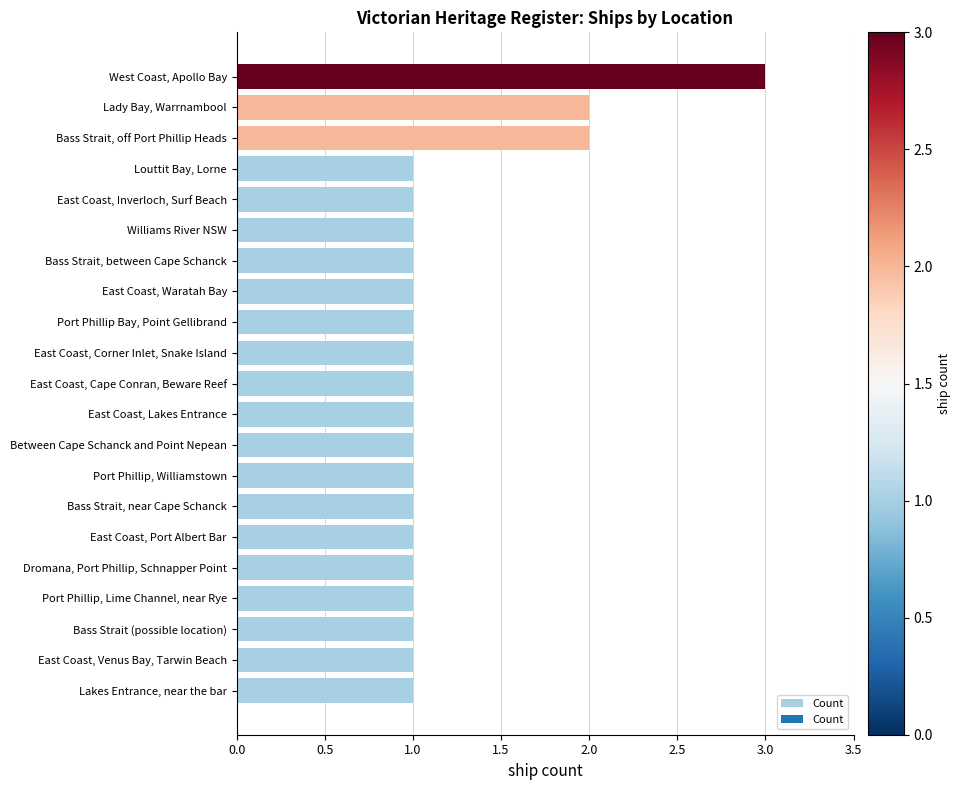

Reading bottom to top, transcribe all the data shown in this chart.

Lakes Entrance, near the bar=1	East Coast, Venus Bay, Tarwin Beach=1	Bass Strait (possible location)=1	Port Phillip, Lime Channel, near Rye=1	Dromana, Port Phillip, Schnapper Point=1	East Coast, Port Albert Bar=1	Bass Strait, near Cape Schanck=1	Port Phillip, Williamstown=1	Between Cape Schanck and Point Nepean=1	East Coast, Lakes Entrance=1	East Coast, Cape Conran, Beware Reef=1	East Coast, Corner Inlet, Snake Island=1	Port Phillip Bay, Point Gellibrand=1	East Coast, Waratah Bay=1	Bass Strait, between Cape Schanck=1	Williams River NSW=1	East Coast, Inverloch, Surf Beach=1	Louttit Bay, Lorne=1	Bass Strait, off Port Phillip Heads=2	Lady Bay, Warrnambool=2	West Coast, Apollo Bay=3